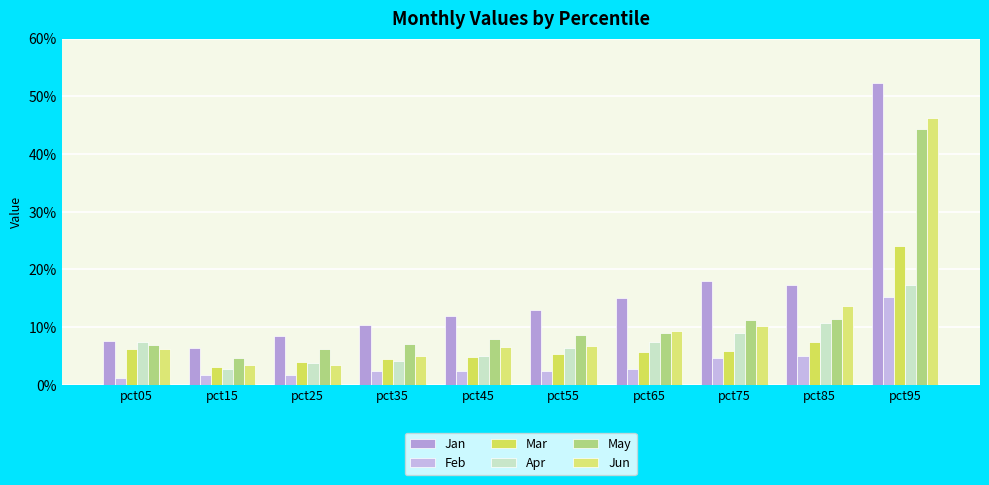

What is the maximum value for May?

0.4